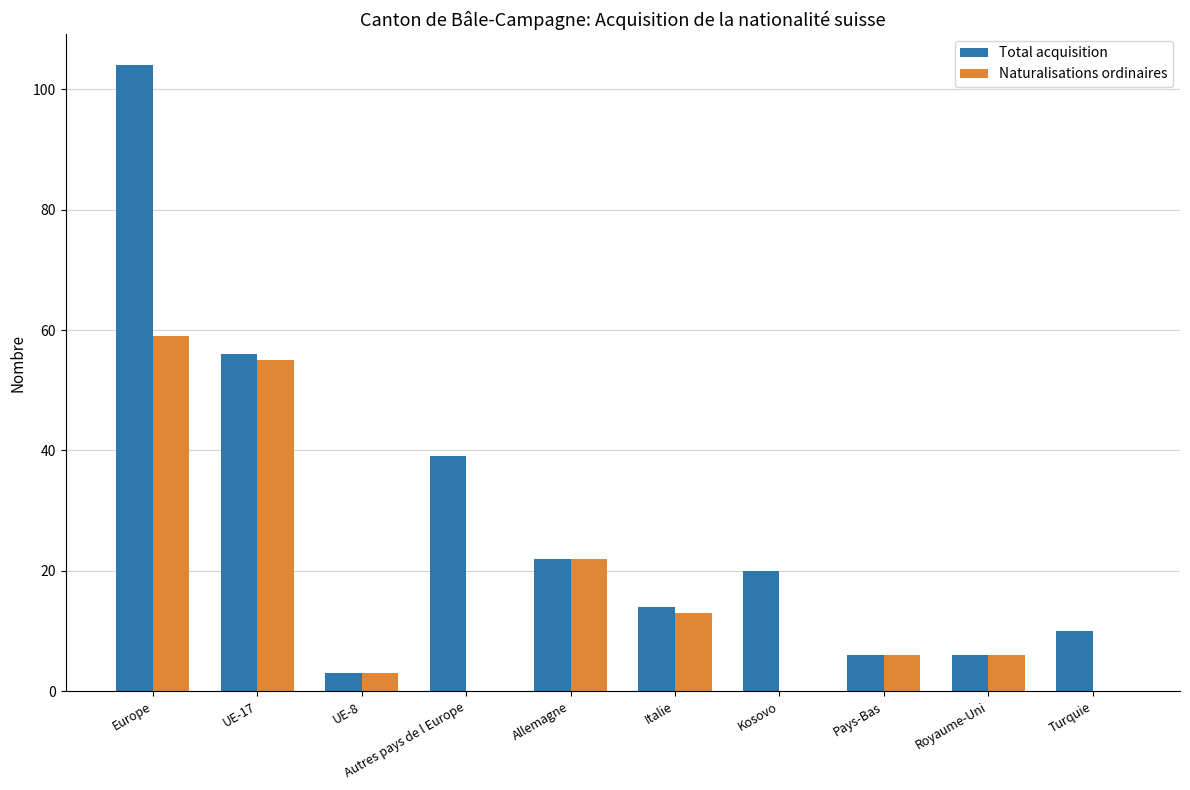

What is the highest value of the Total acquisition series?

104